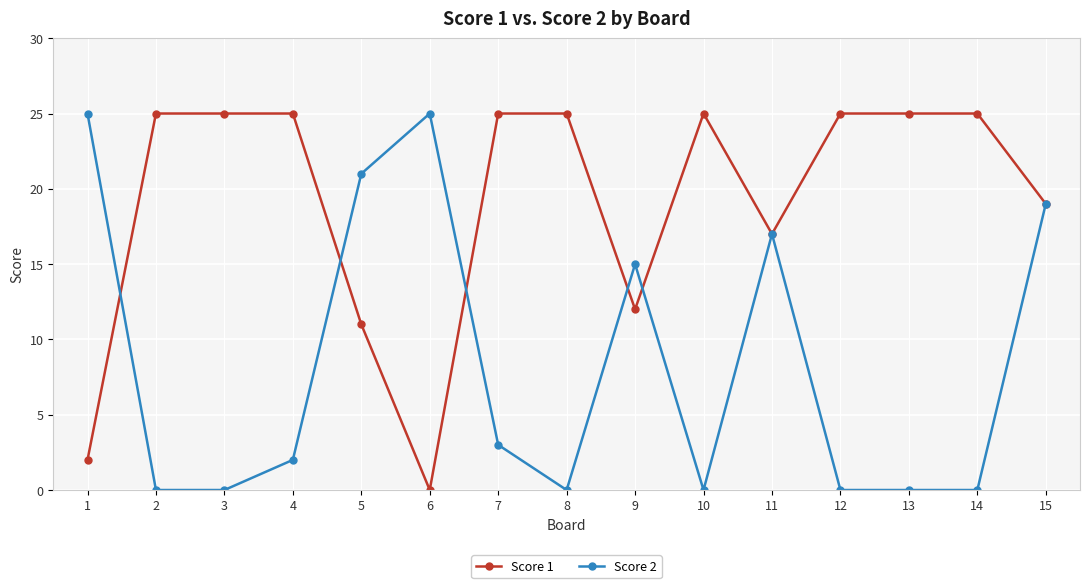

At how many categories does at least one series exceed 22?

11